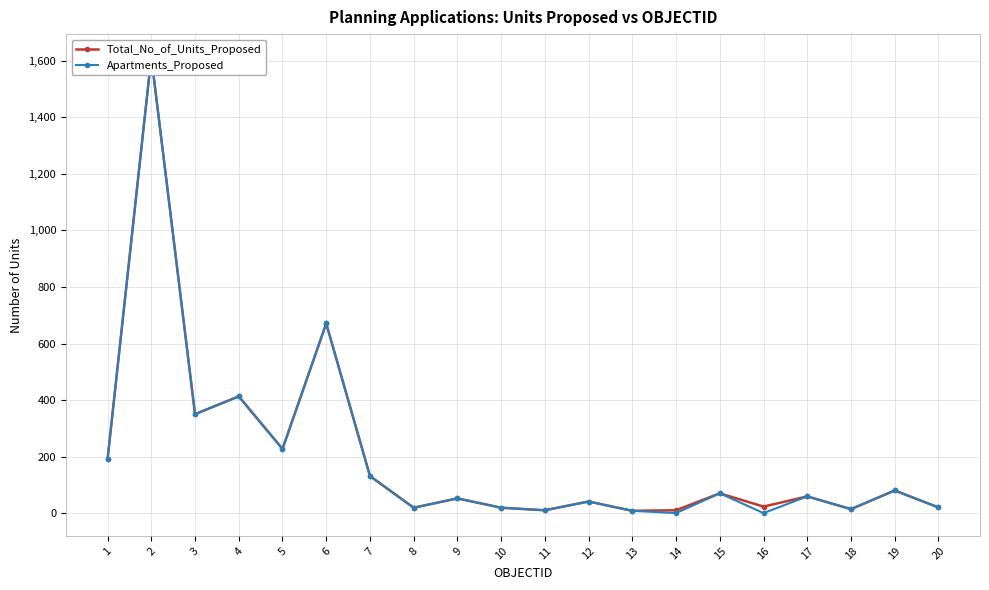

How many values in the Total_No_of_Units_Proposed series are below 59?

10